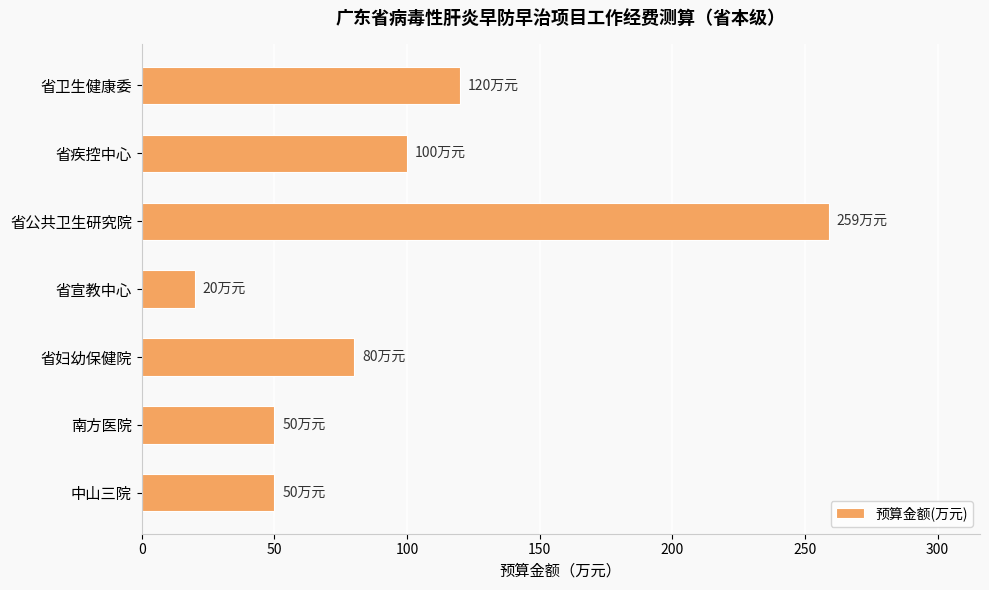

Between 南方医院 and 省卫生健康委, which is larger?

省卫生健康委